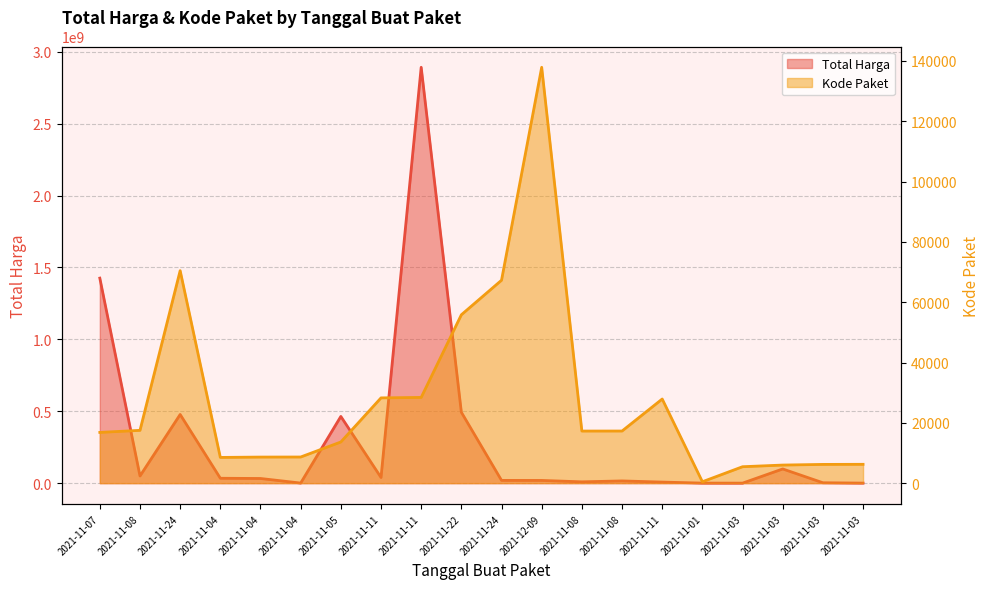

How many data points in Kode Paket are above 17272?

9